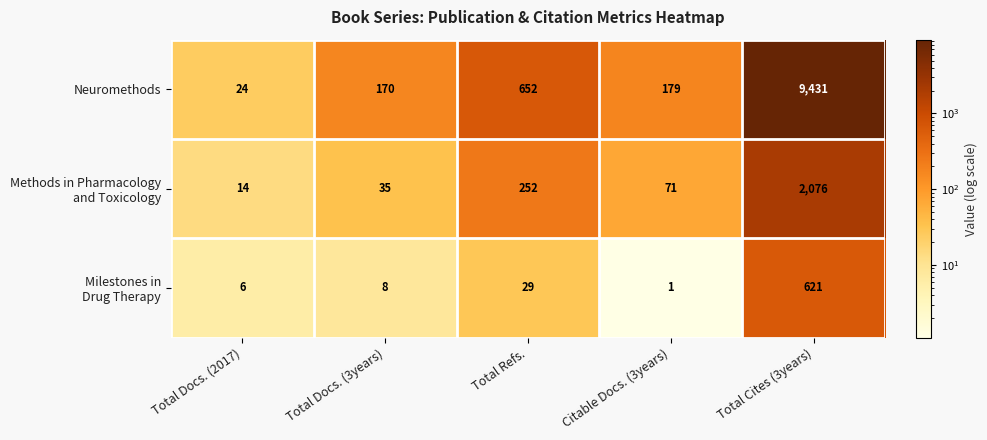

Which series has the largest total across all categories?

Neuromethods